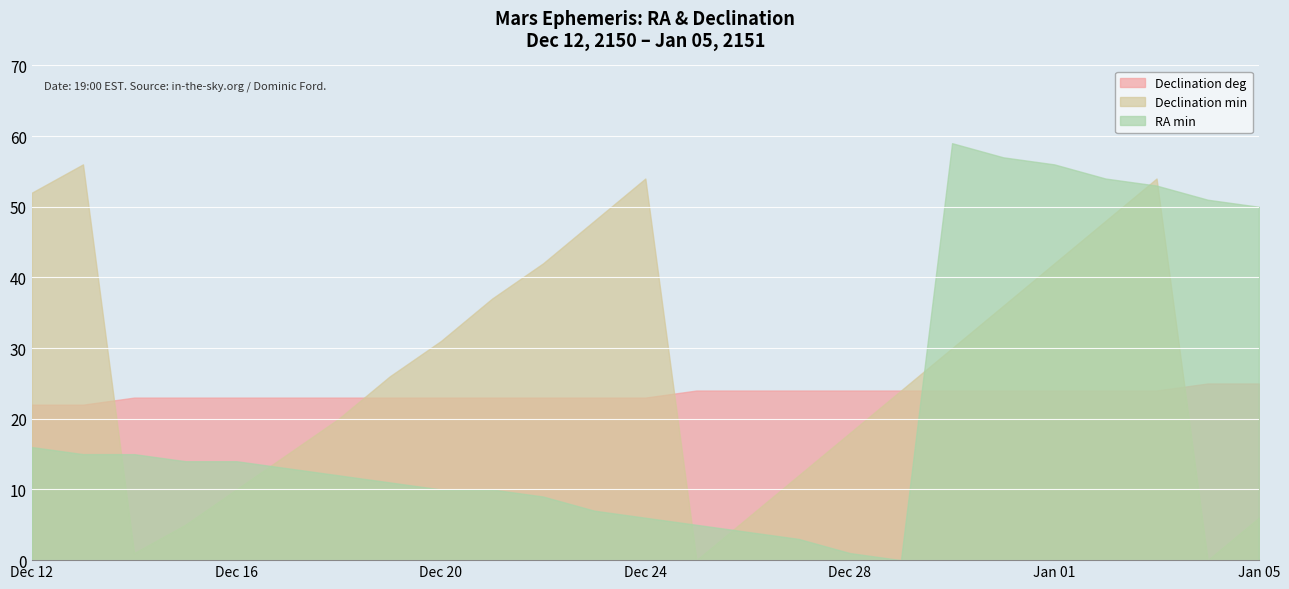

List the series in order of their overall mean, lowest first.

RA min, Dec deg, Dec min